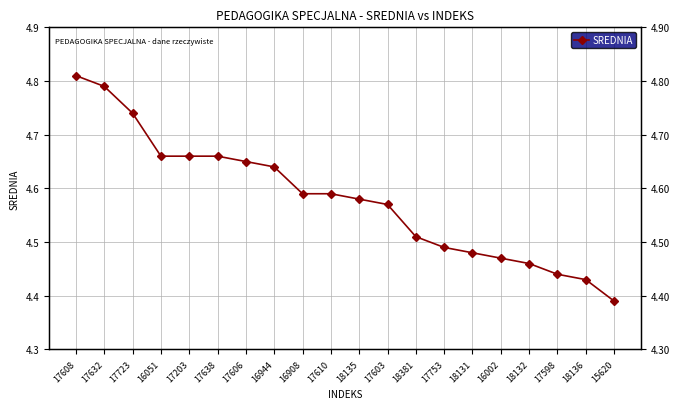

Rank the categories by value from lowest to highest.

15620, 18136, 17598, 18132, 16002, 18131, 17753, 18381, 17603, 18135, 16908, 17610, 16944, 17606, 16051, 17203, 17638, 17723, 17632, 17608